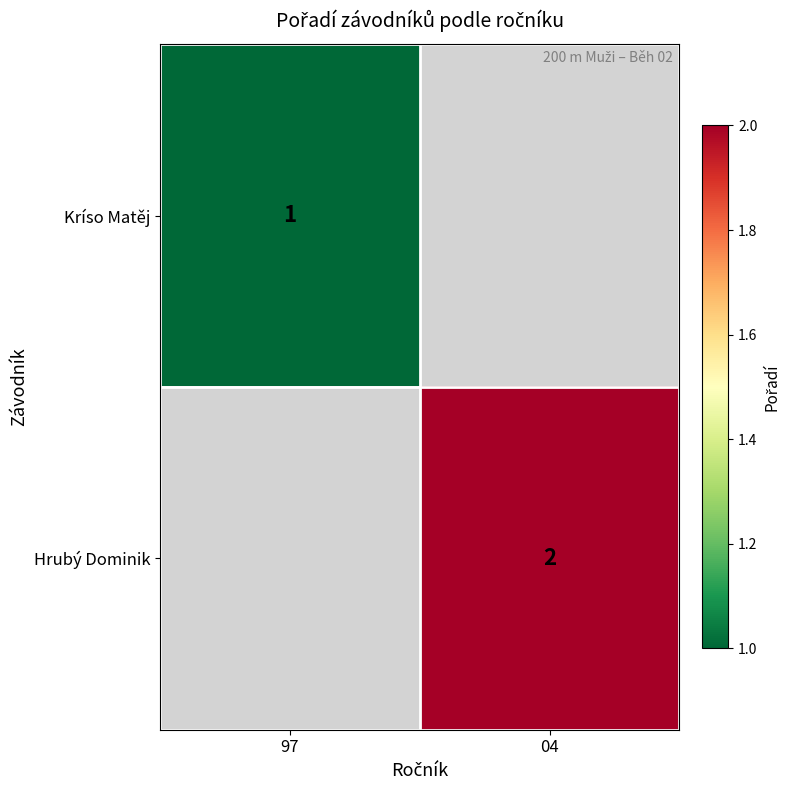

Is it true that Hrubý Dominik equals 2 at 04?

True